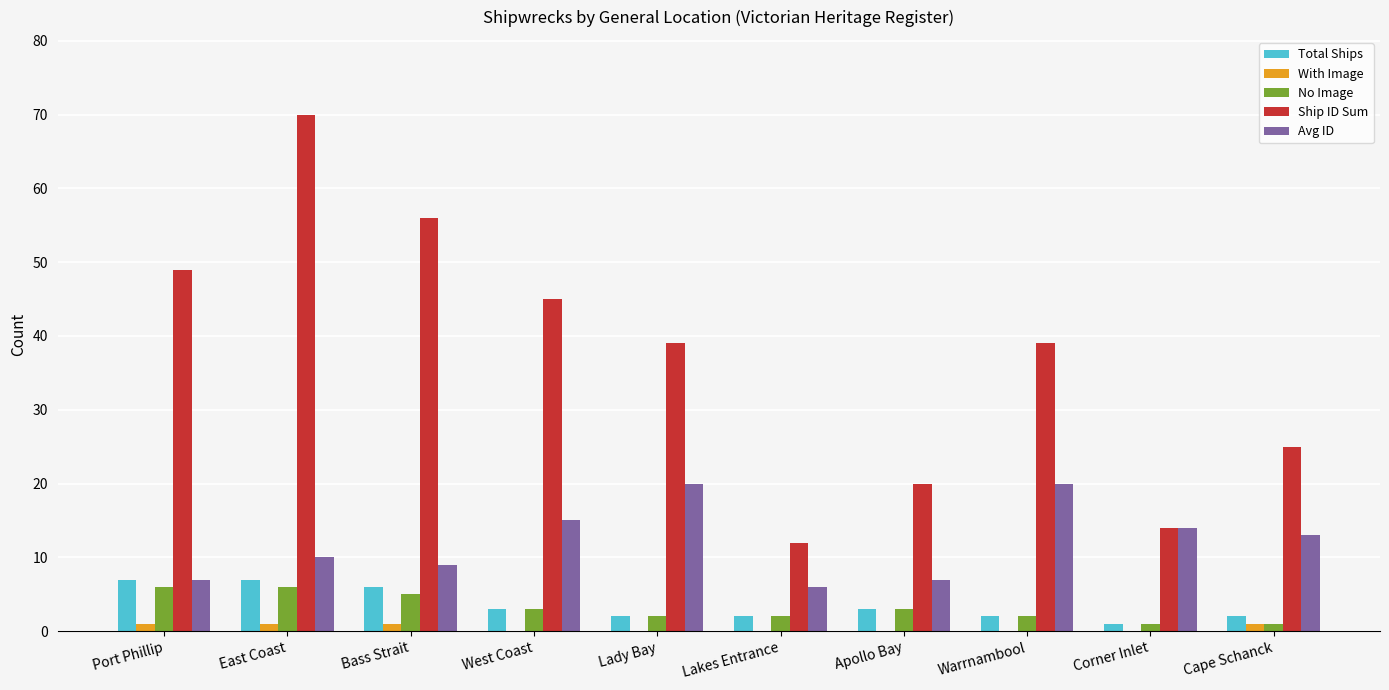

Which series has the largest total across all categories?

Ship ID Sum